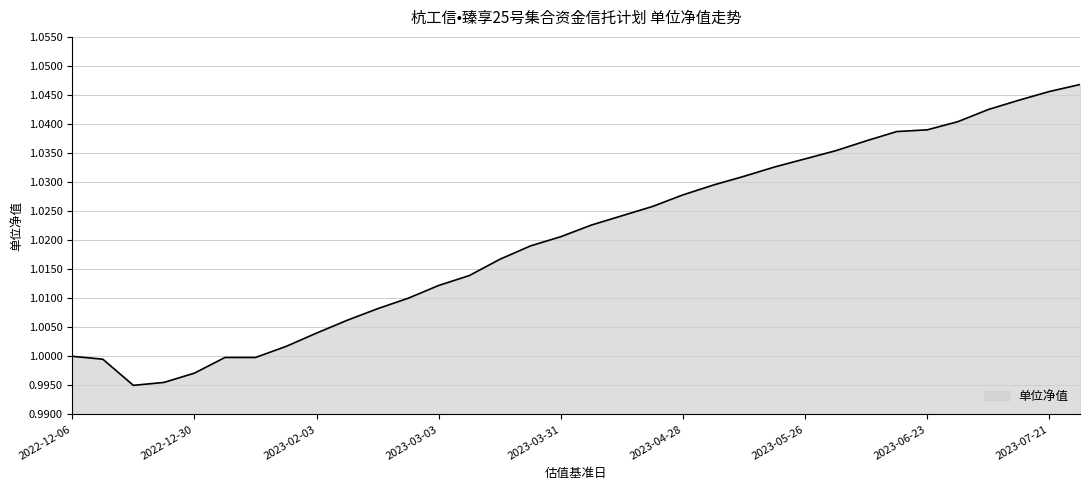

Which category has the lowest value across all series?

2022-12-16